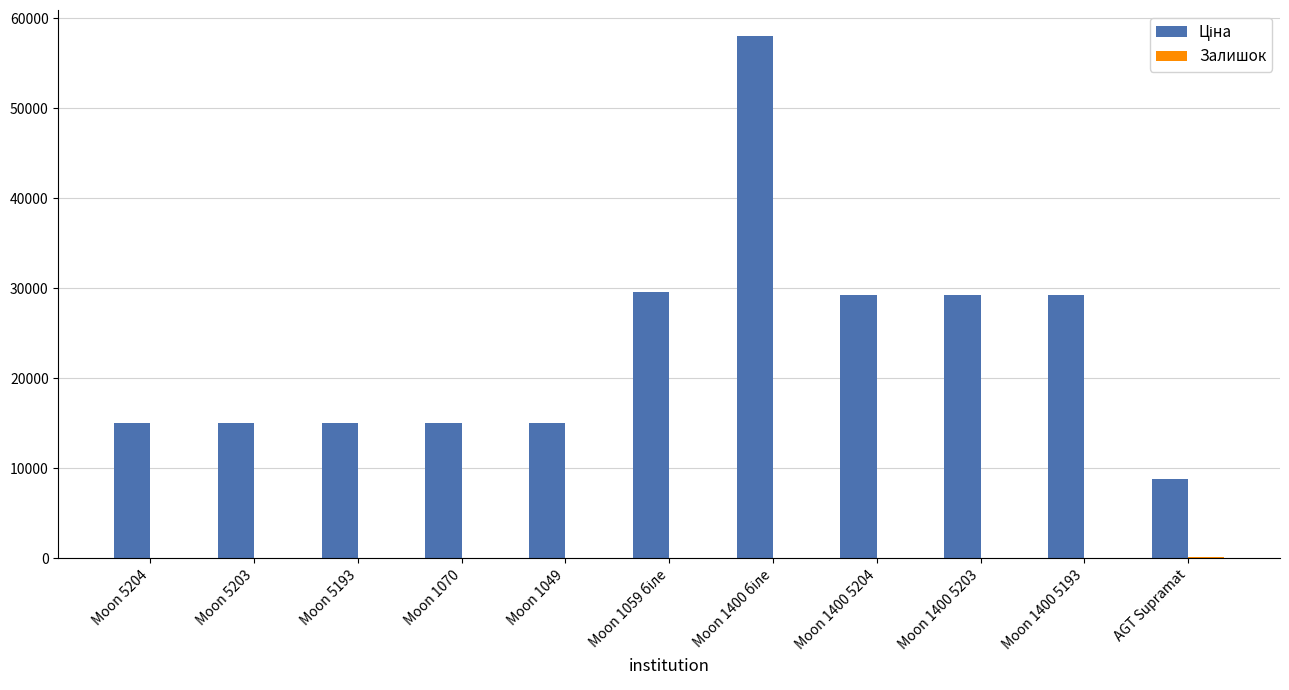

What is the maximum value shown in the chart?

58037.0